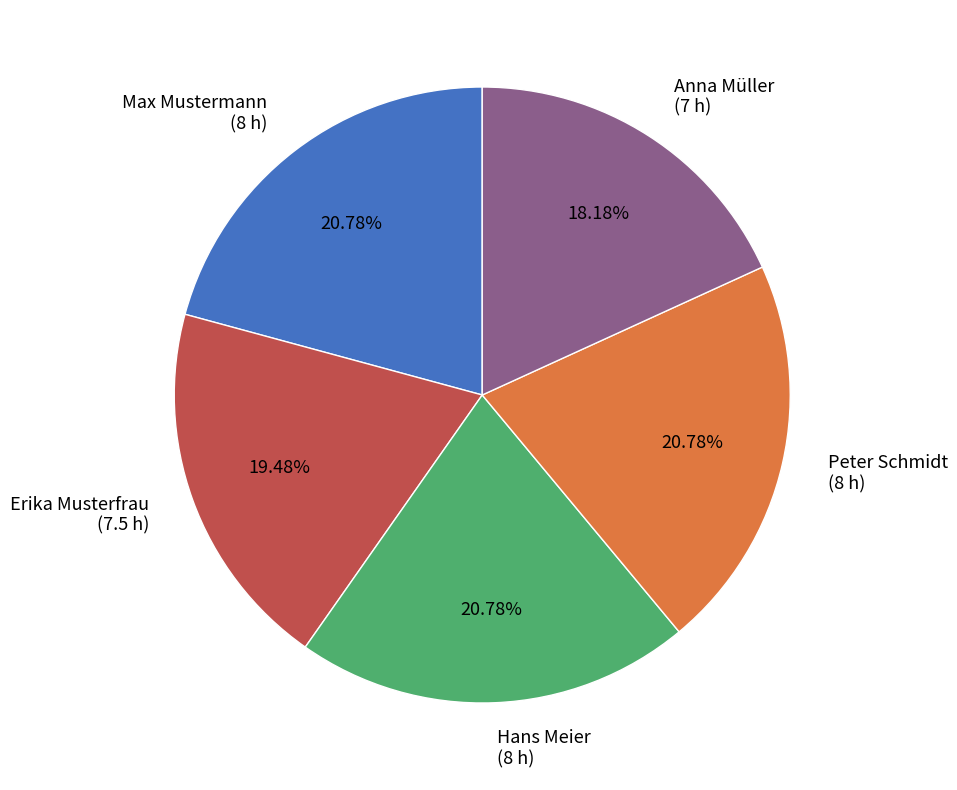

To the nearest percent, what portion does Peter Schmidt represent?

21%